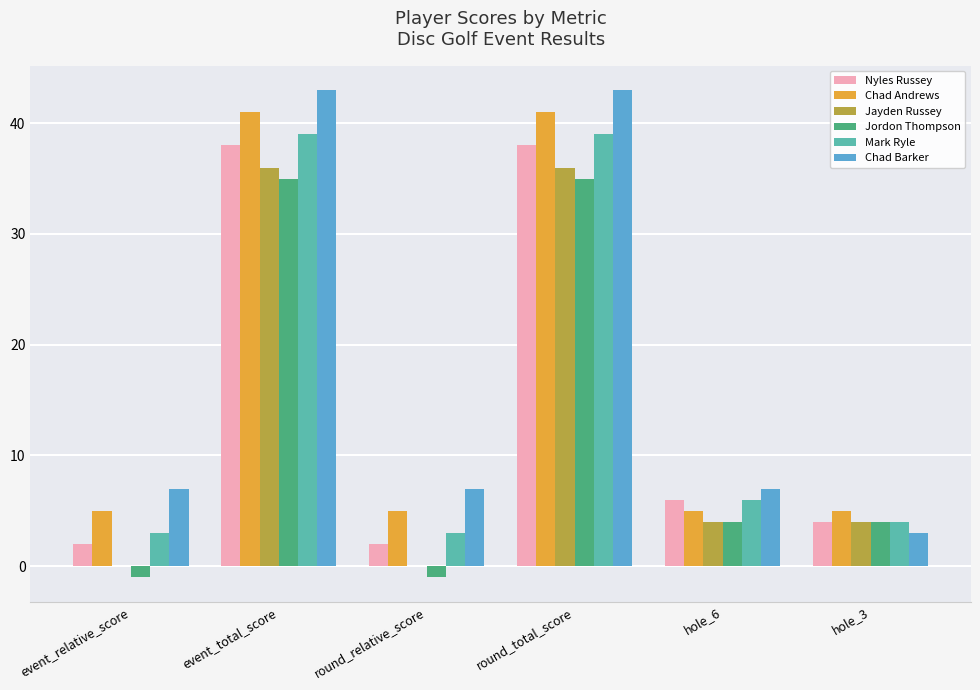

Count the number of data series in this chart.

6